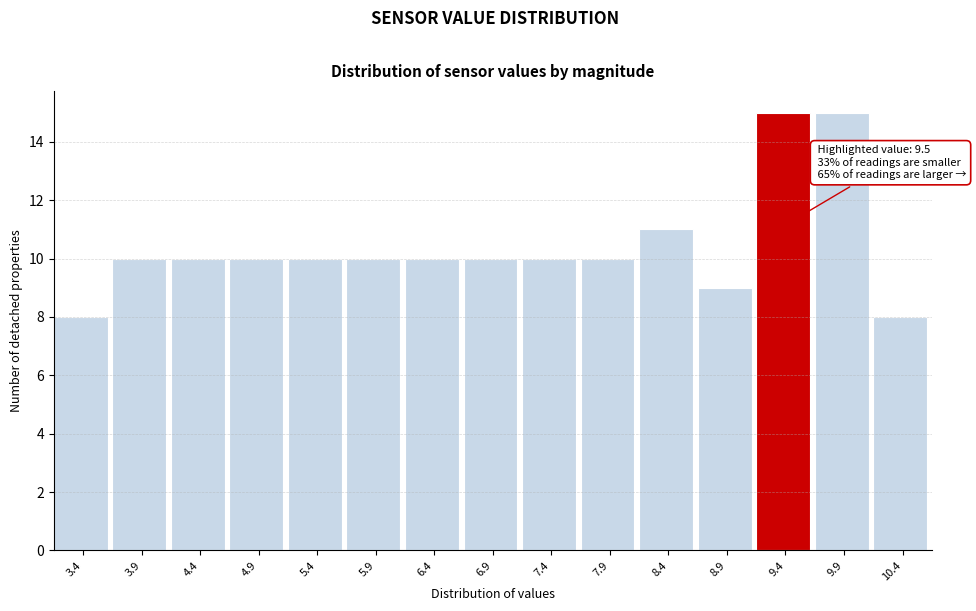

Reading right to left, extract all data points from this chart.

8	15	15	9	11	10	10	10	10	10	10	10	10	10	8